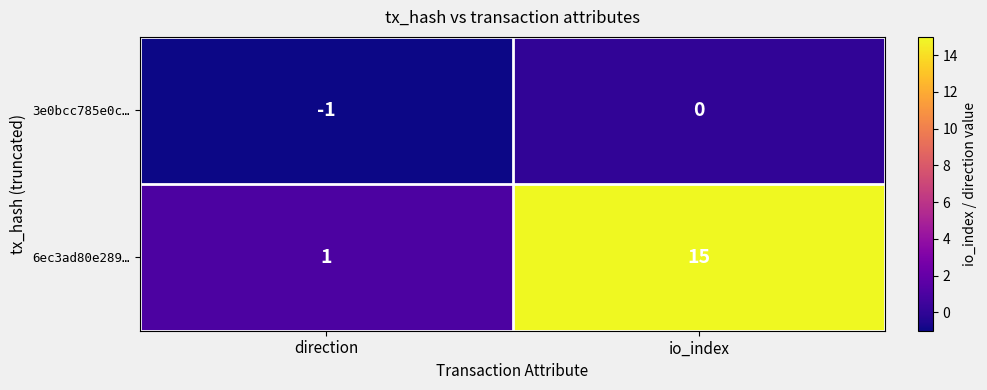

List the series in order of their peak value, highest first.

6ec3ad80e289…, 3e0bcc785e0c…